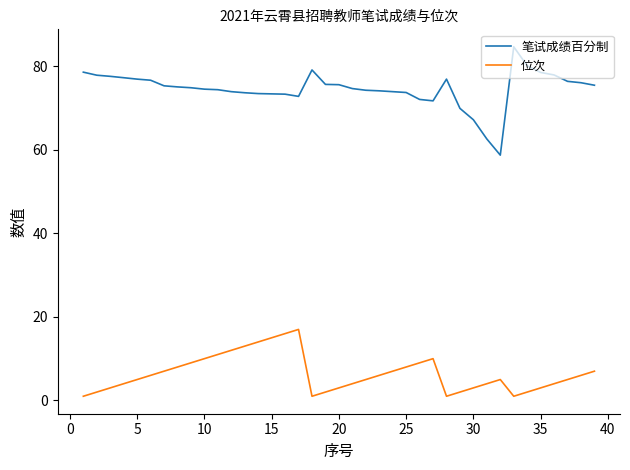

What is the difference between the maximum and minimum values in the 位次 series?

16.0